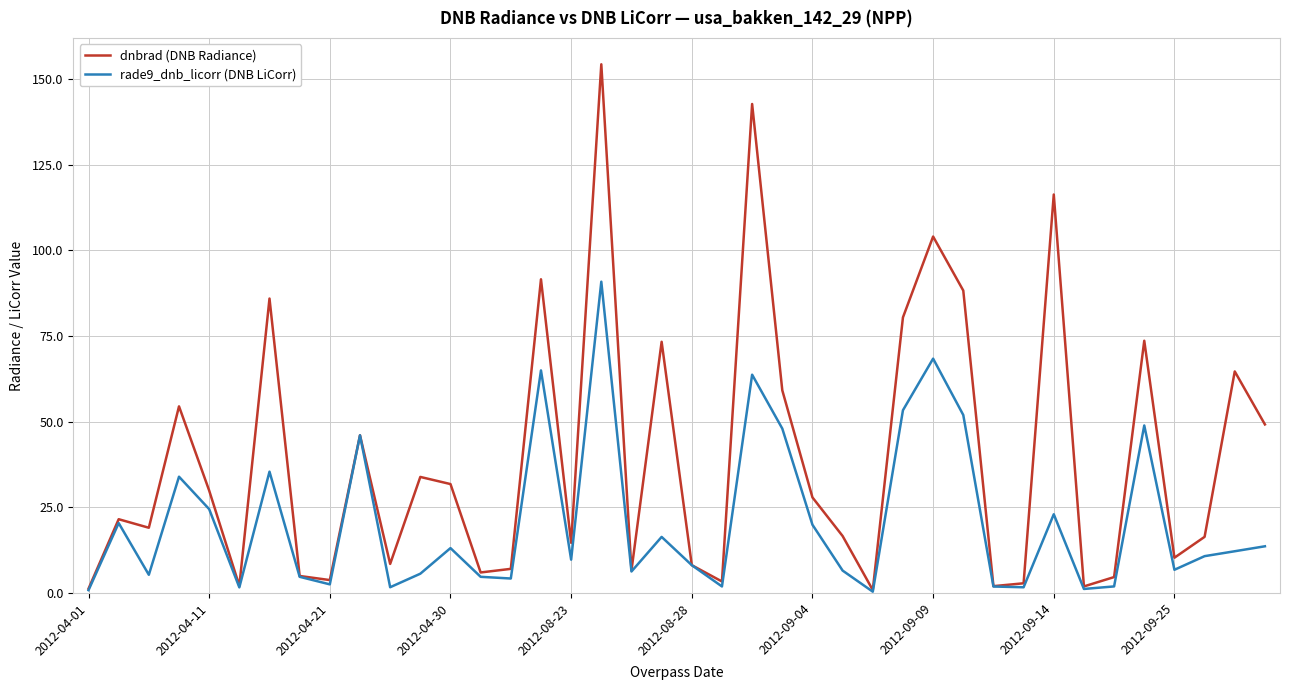

Rank the series by their average value, from lowest to highest.

rade9_dnb_licorr (DNB LiCorr), dnbrad (DNB Radiance)